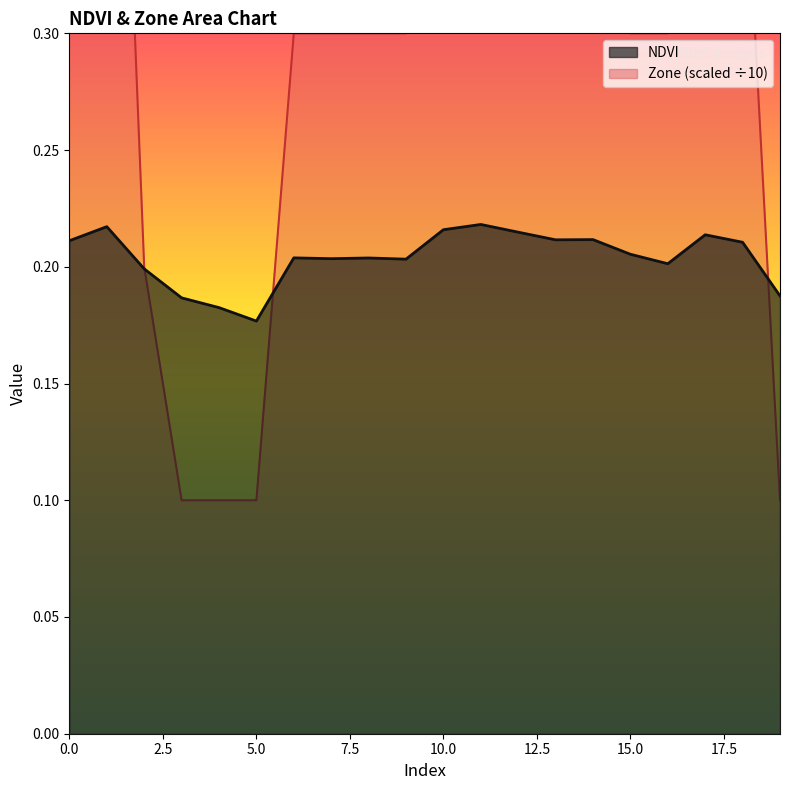

What is the sum of all NDVI values?

4.1